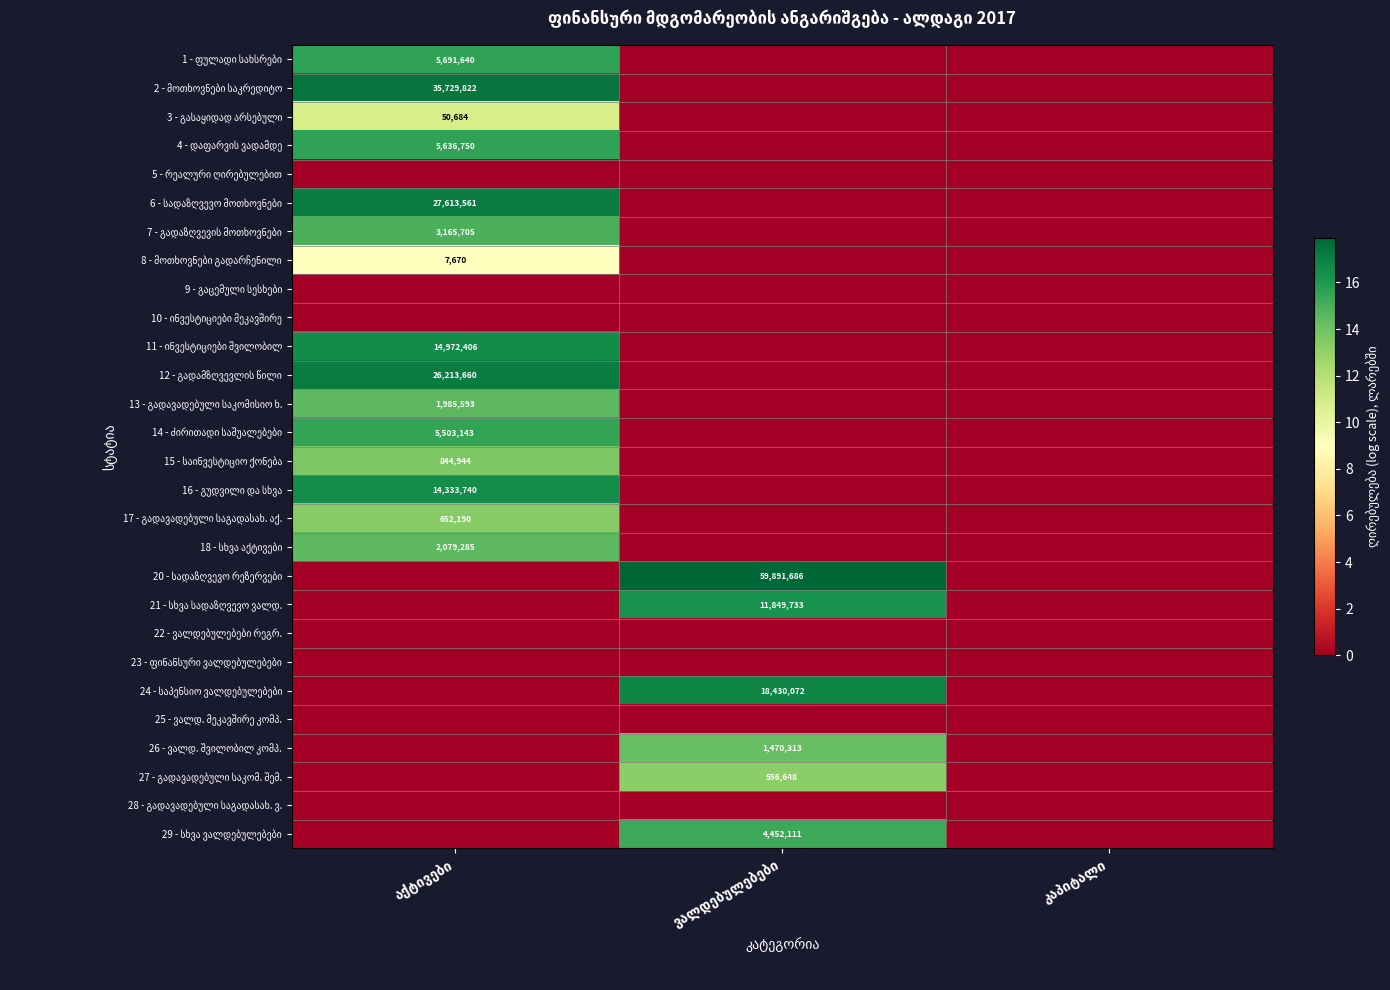

Count the number of categories in the chart.

3